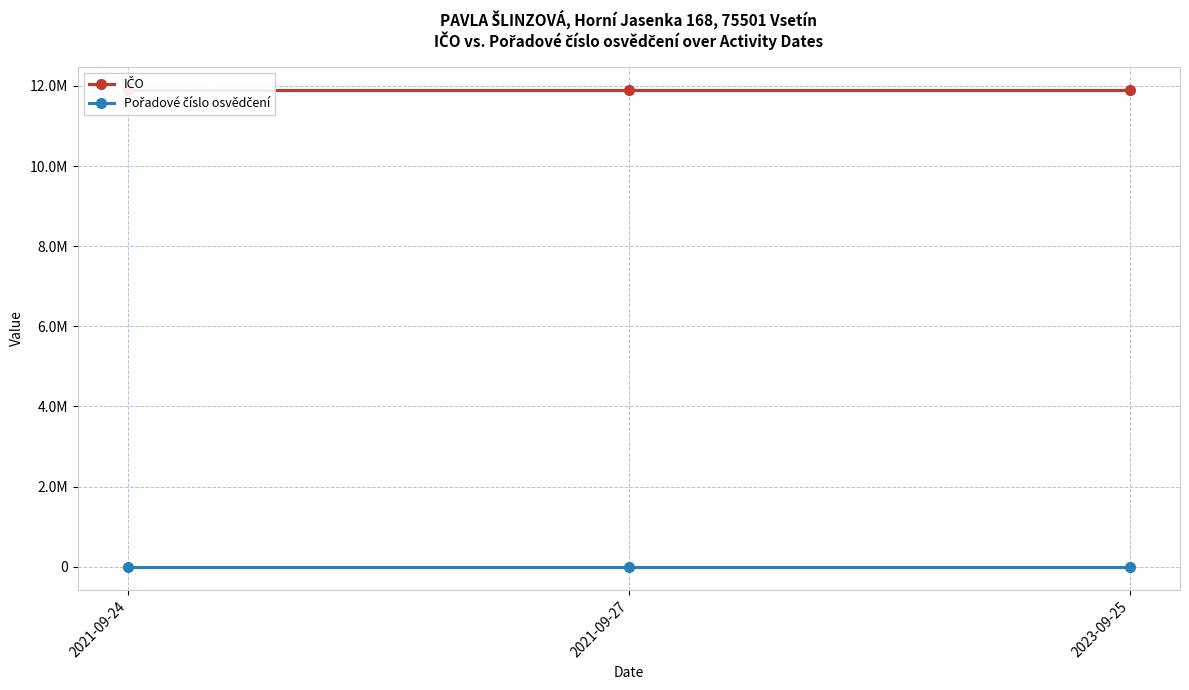

What is the total value across all series at 2023-09-25?

11892230